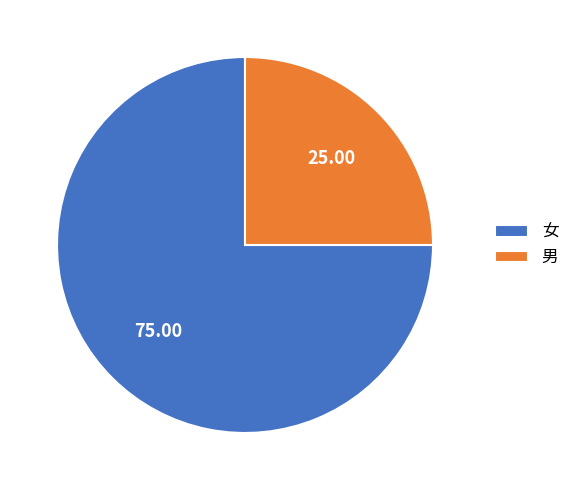

Does any single category account for the majority?

Yes